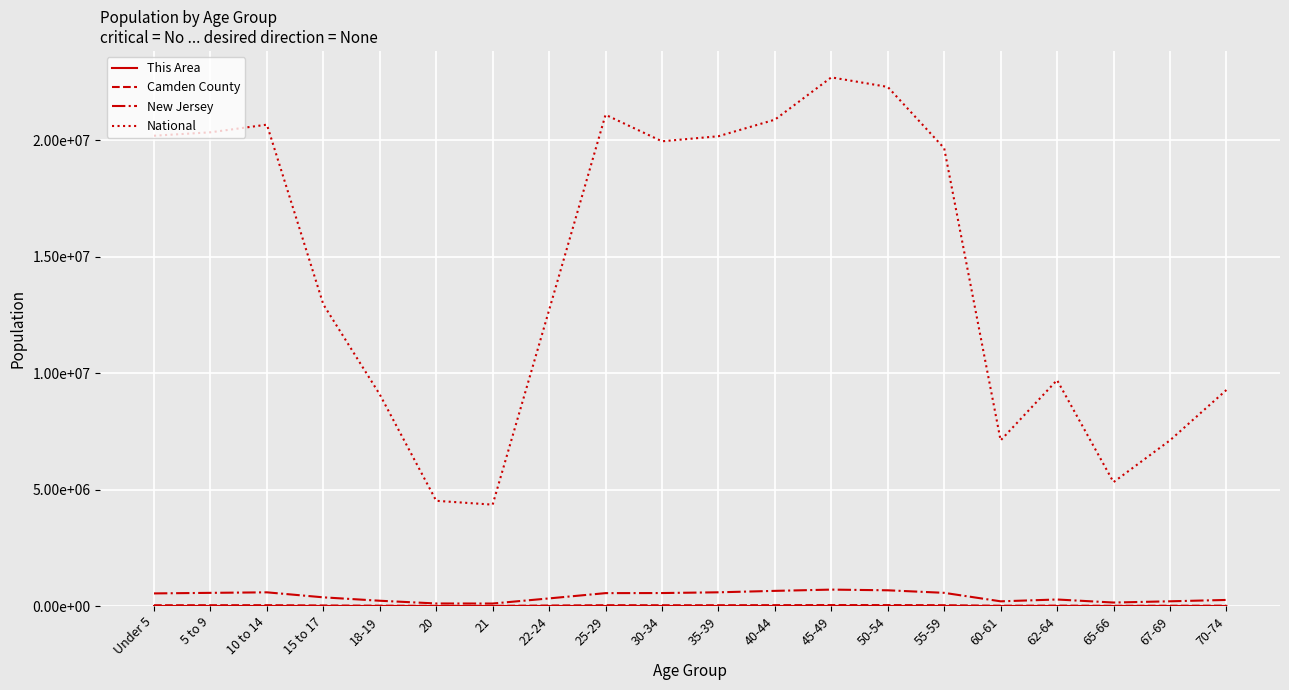

Reading left to right, what are all the values shown in this chart?

This Area: 338	306	344	209	141	85	63	220	338	362	317	398	395	439	341	137	170	89	144	181
Camden County: 33369	33868	35363	22517	13500	6417	6149	20397	34196	32673	33210	36432	39268	39344	33342	11759	16128	8361	11240	14163
New Jersey: 541020	564750	587335	372109	225990	108760	106219	326259	553139	556662	588379	649918	704516	674680	565623	201084	279458	149028	201944	260462
National: 20201362	20348657	20677194	12954254	9086089	4519129	4354294	12712576	21101849	19962099	20179642	20890964	22708591	22298125	19664805	7113727	9704197	5319902	7115361	9278166